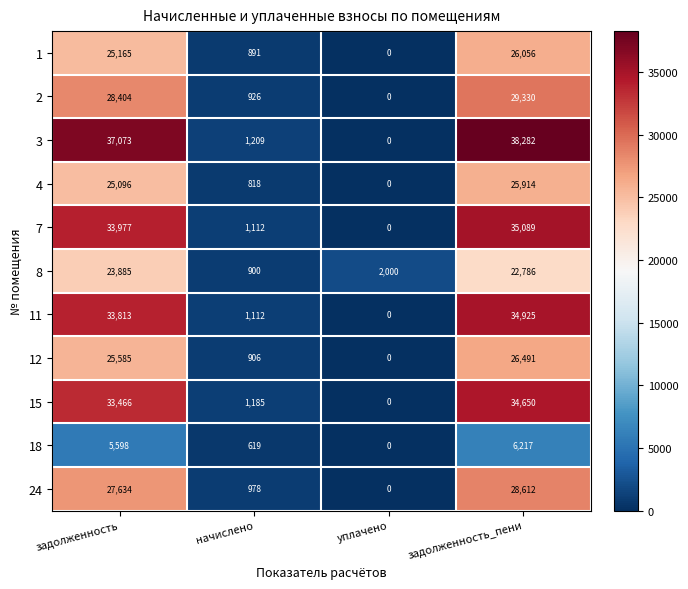

What is the difference between the highest and lowest values at задолженность_пени?

32065